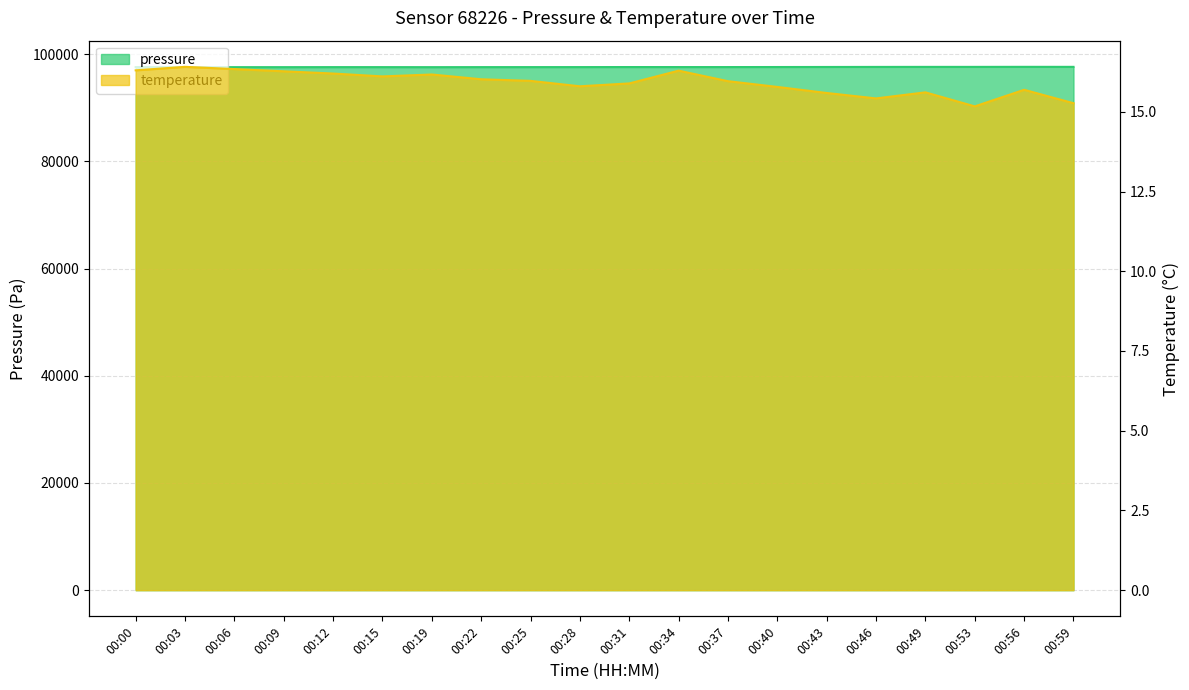

What is the approximate value of temperature at 00:40?

15.8